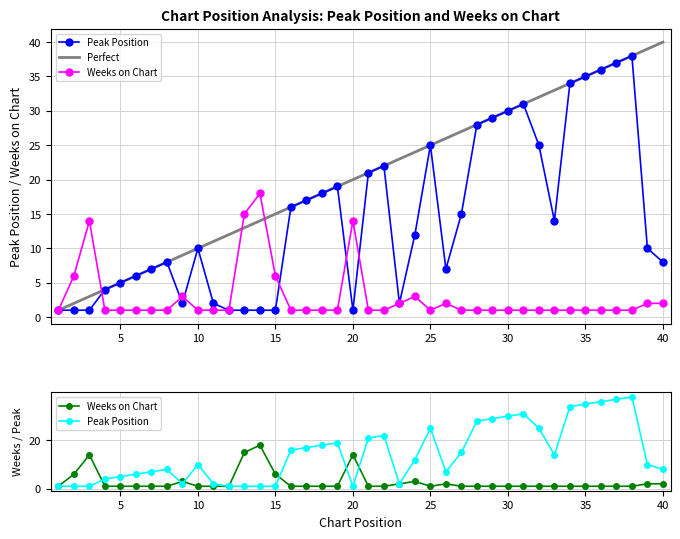

In Peak Position, how many points are higher than both neighbors (excluding endpoints)?

7